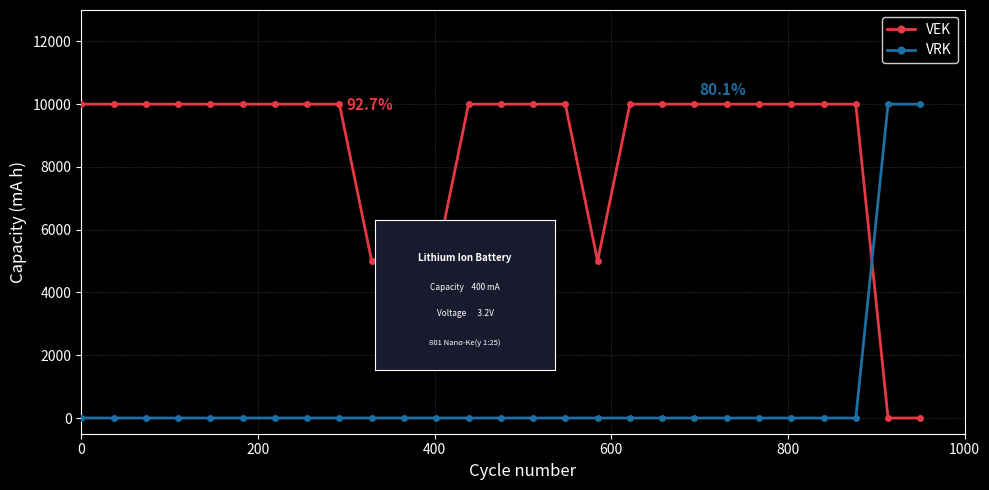

What is the difference between the maximum and second lowest values in the VRK series?

10000